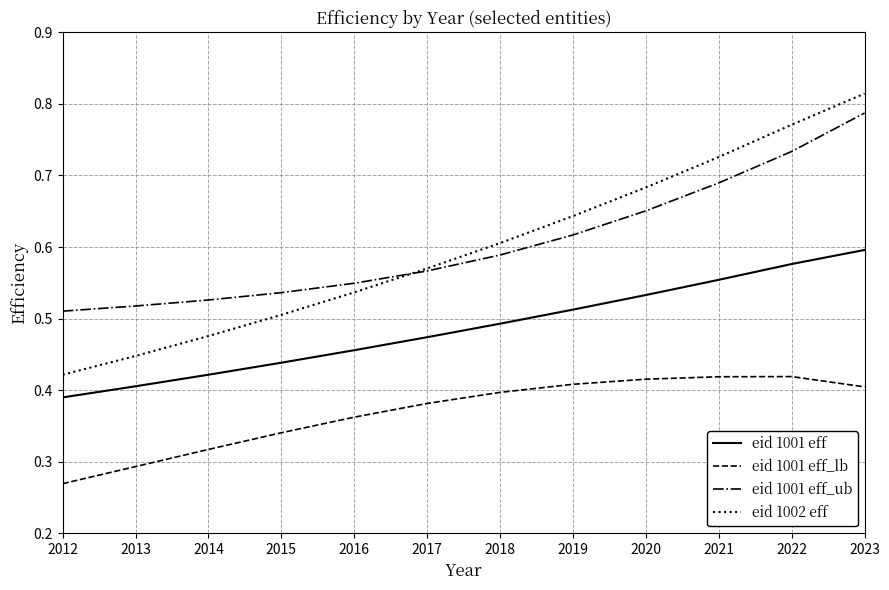

What is the difference between the maximum and minimum values in the eid 1001 eff series?

0.2